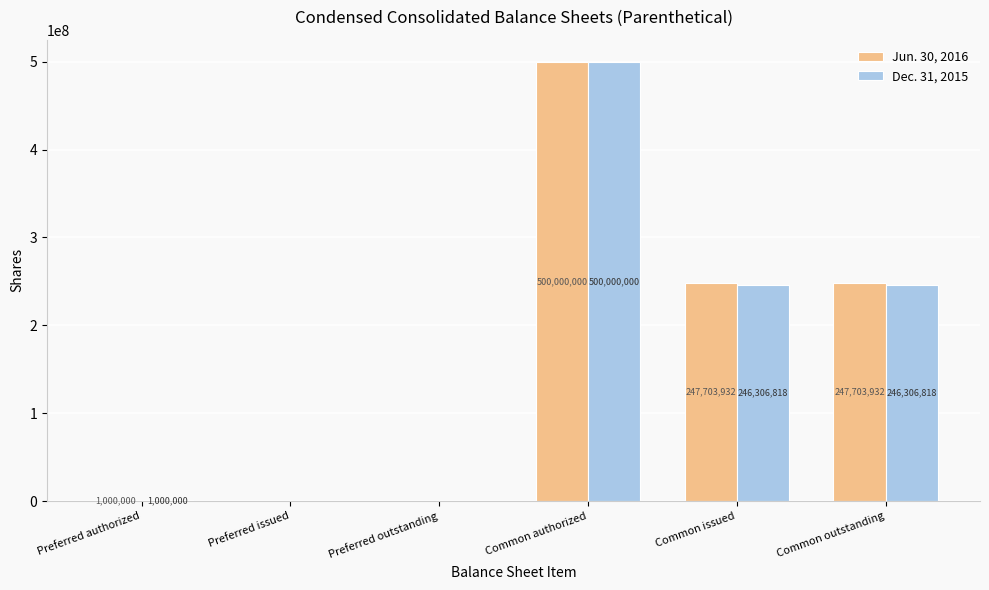

Is the value of Dec. 31, 2015 at Common outstanding greater than the value of Jun. 30, 2016 at Preferred issued?

Yes